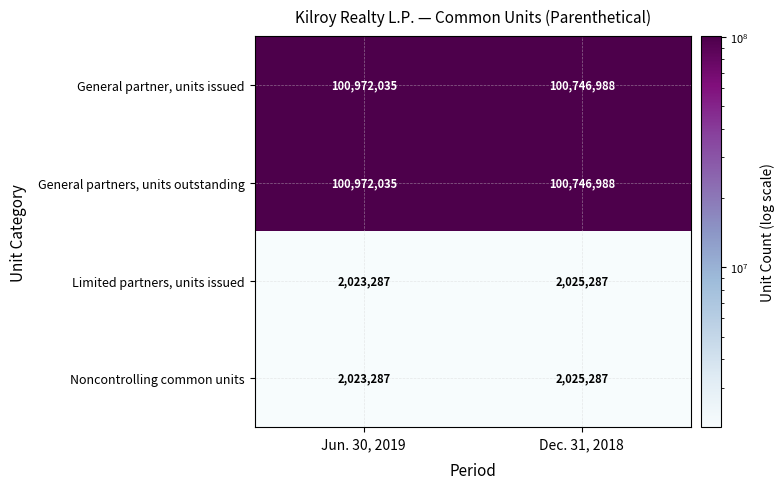

At how many categories does at least one series exceed 39622569?

2